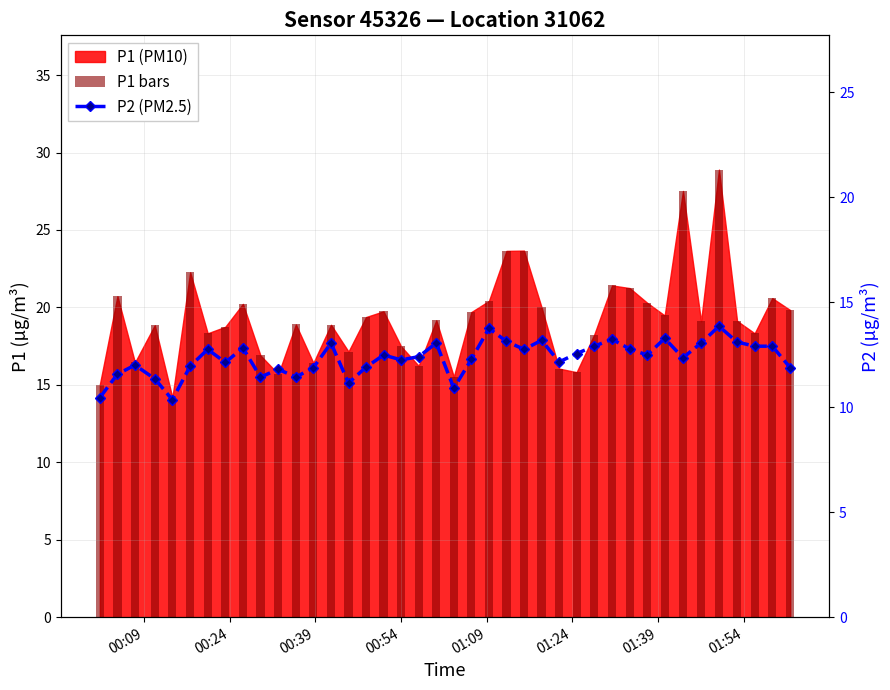

What is the difference between the second highest and second lowest values in the P2 (PM2.5) series?

3.3